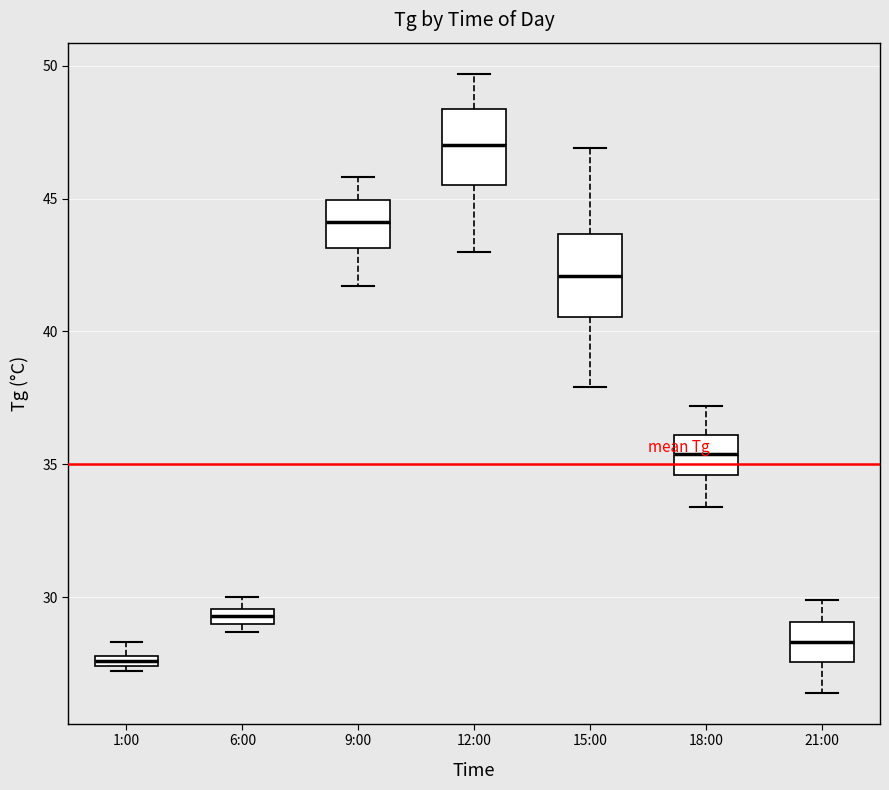

Where does the median line of the box for 18:00 sit on the y-axis? The values are not printed on the chart, so give them approximately, as read against the axis.

35.5